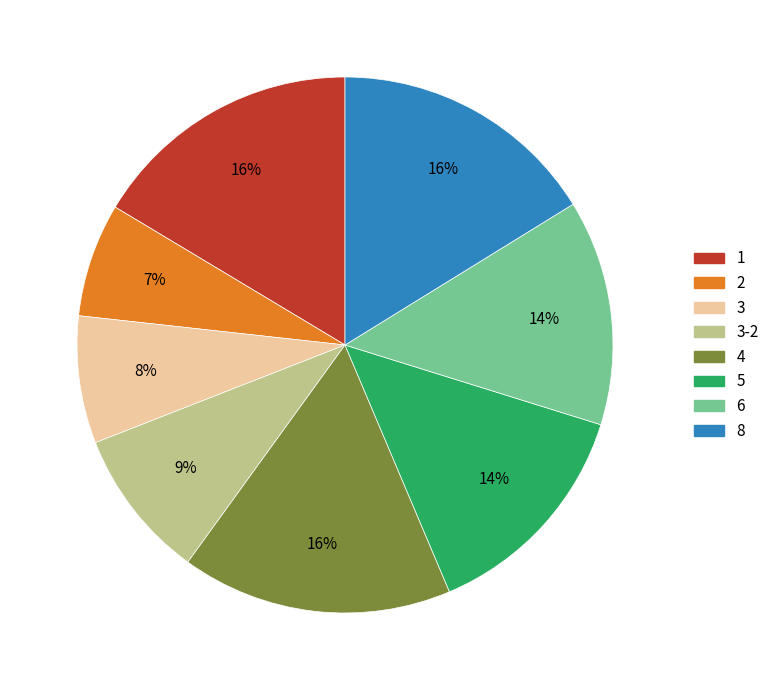

Does any single category account for the majority?

No